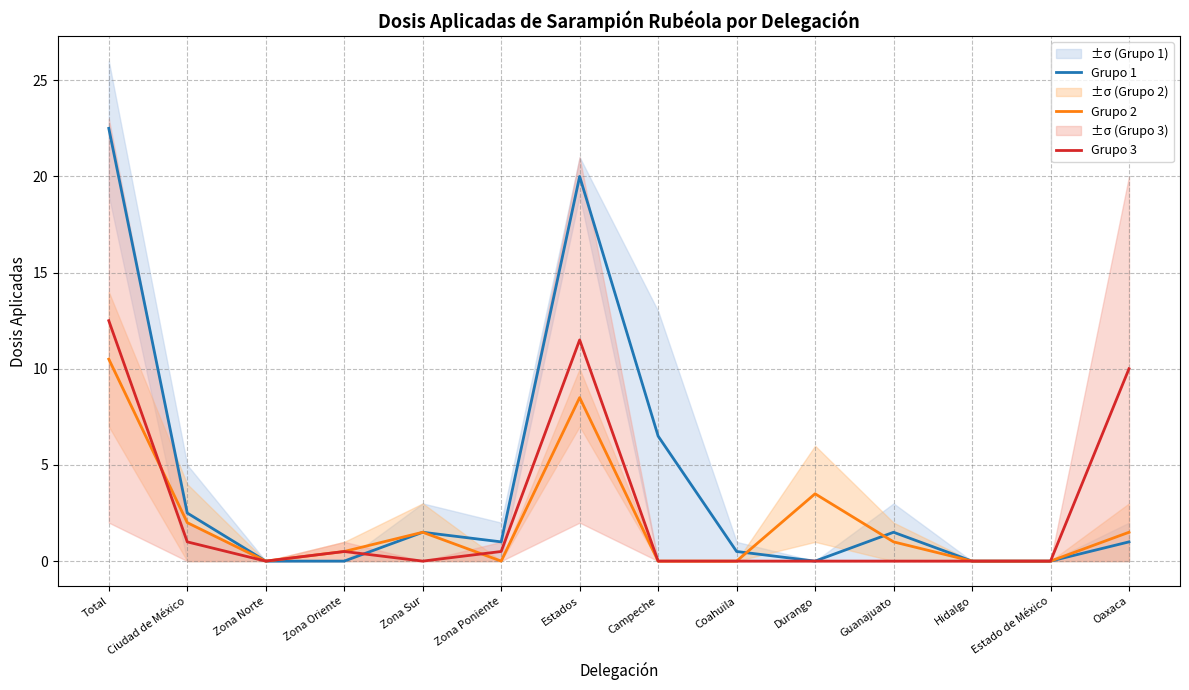

Between Ciudad de México and Estado de México, which series saw the biggest shift?

Grupo 1